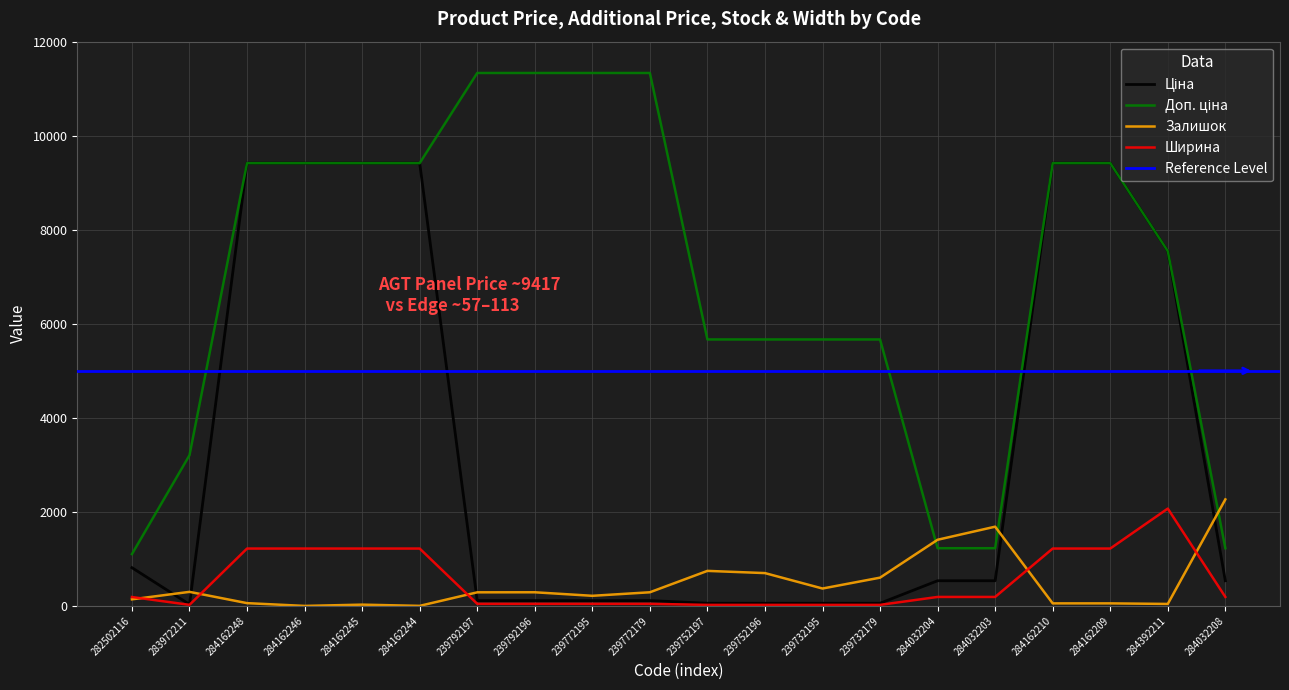

The Залишок series shows 290.0 at 239792196. True or false?

True